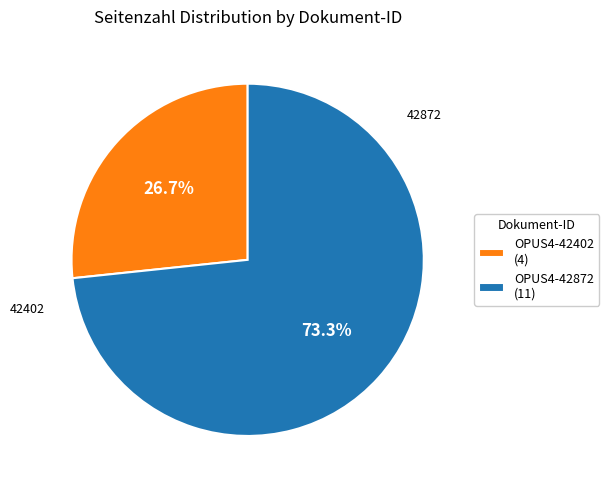

Which slice is the largest?

OPUS4-42872